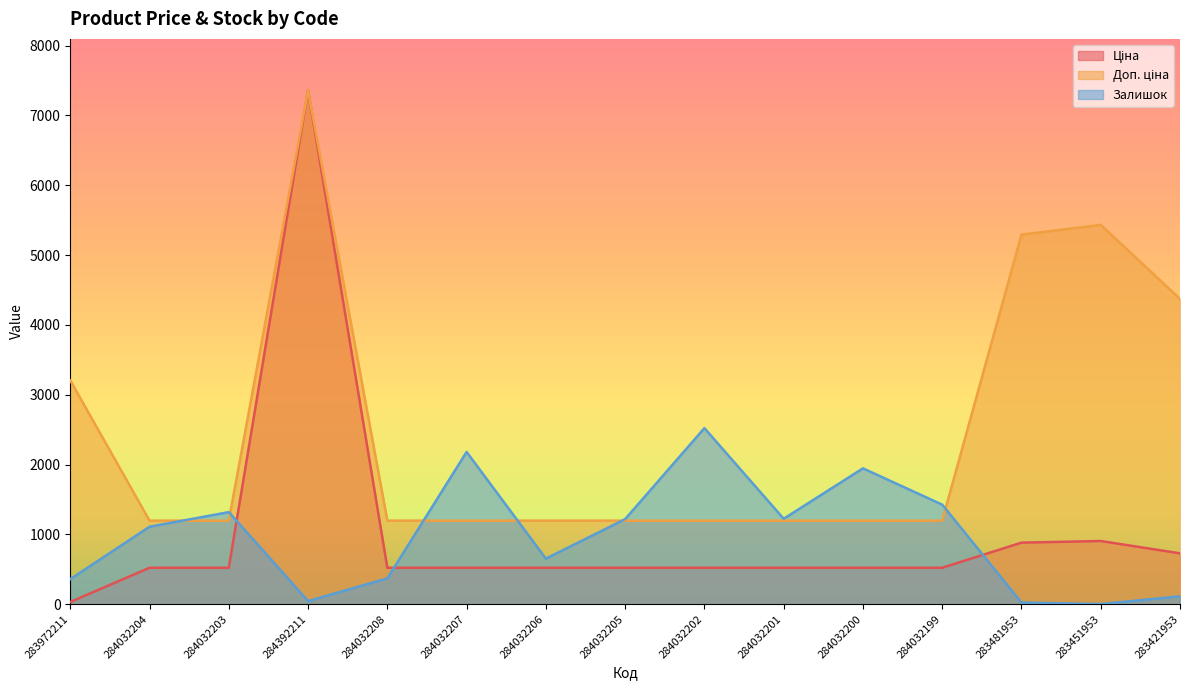

True or false: Ціна has a value of 522.2 at 284032204.

True